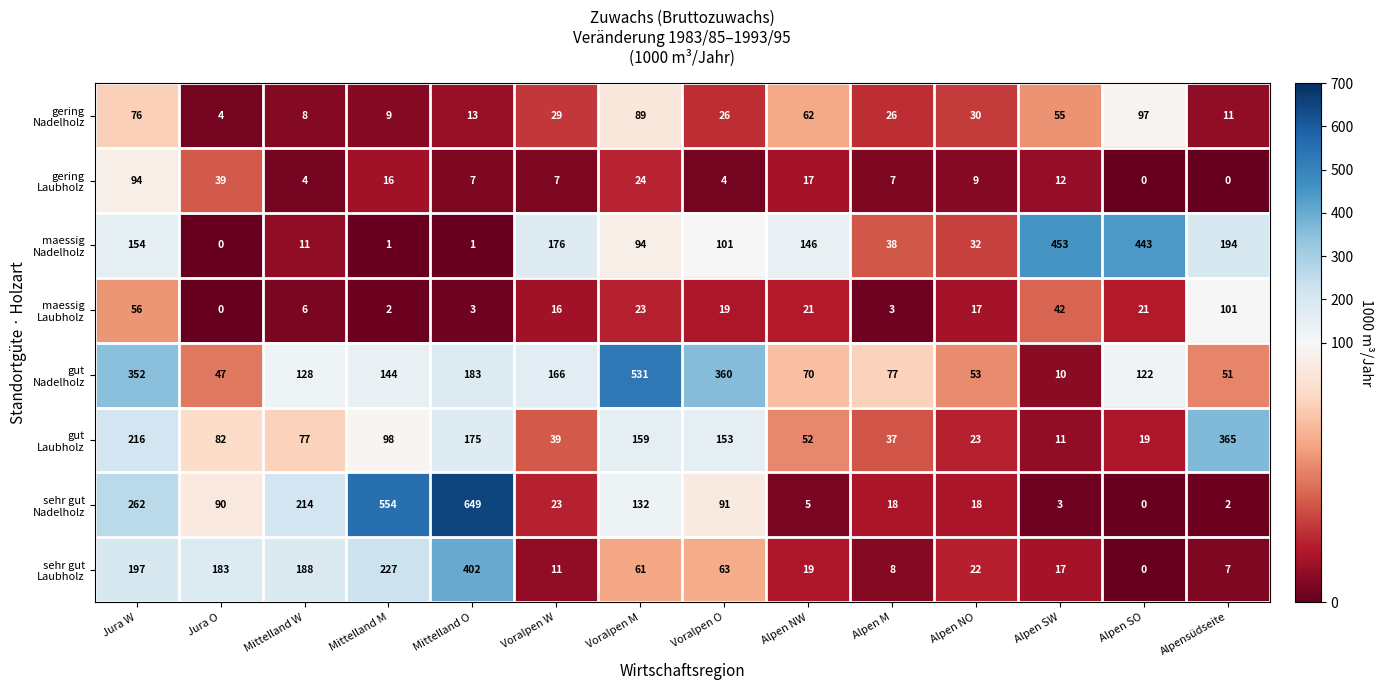

What is the greatest value displayed?

649